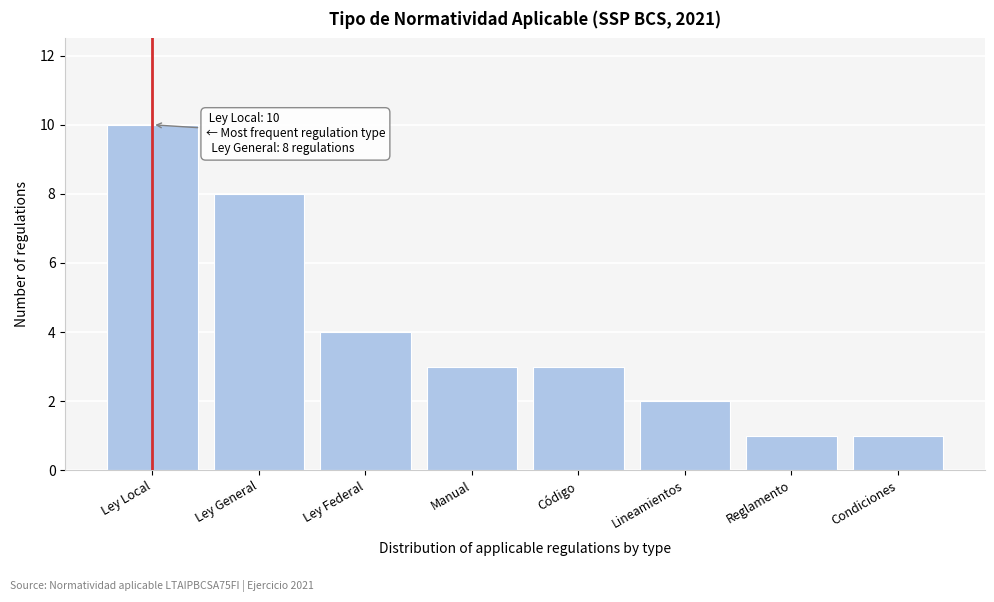

Reading right to left, transcribe all the data shown in this chart.

1	1	2	3	3	4	8	10